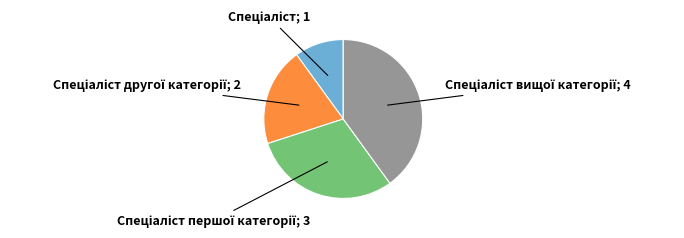

Count the number of slices in the pie.

4